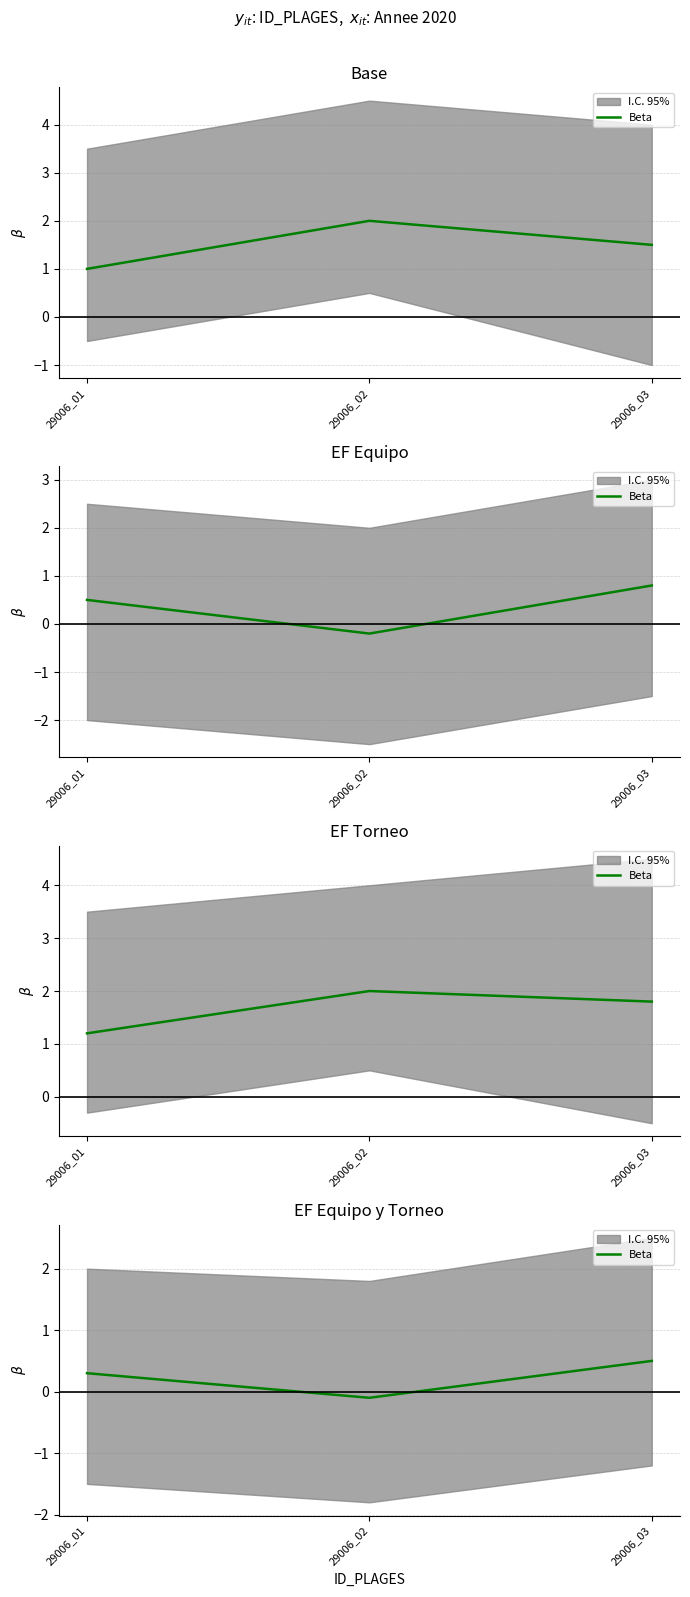

Rank the categories by value from highest to lowest.

29006_03, 29006_01, 29006_02